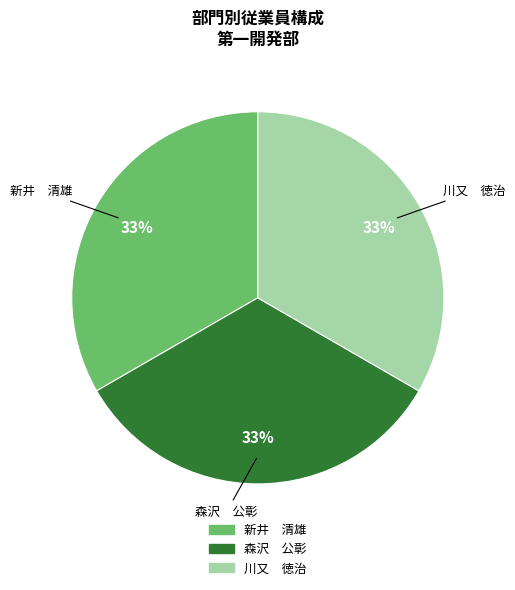

To the nearest percent, what is the average slice percentage?

33%